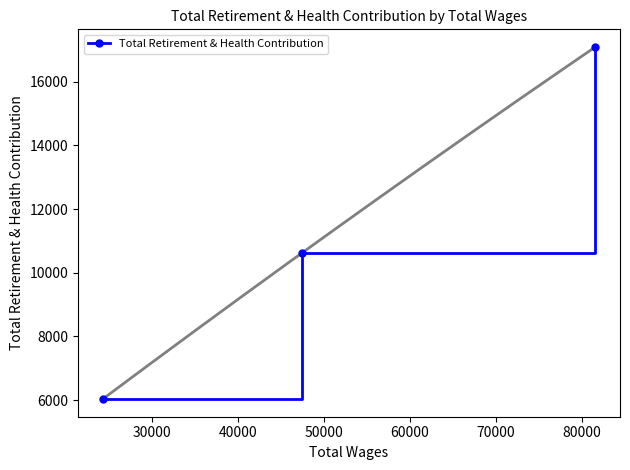

What is the value of the Total Retirement & Health Contribution point at the 3rd from the left?

17093